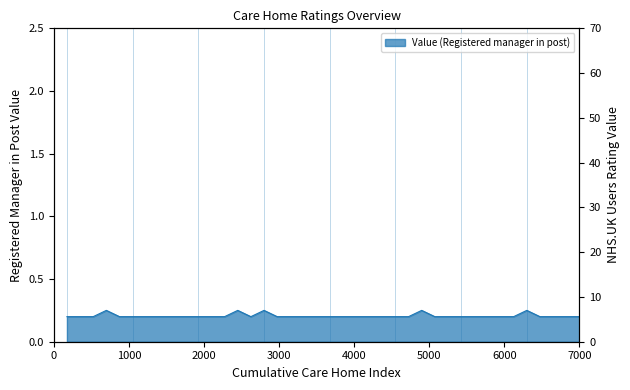

Reading right to left, transcribe all the data shown in this chart.

0.2	0.2	0.2	0.2	0.2	0.2	0.2	0.2	0.2	0.2	0.2	0.2	0.2	0.2	0.2	0.2	0.2	0.2	0.2	0.2	0.2	0.2	0.2	0.2	0.2	0.2	0.2	0.2	0.2	0.2	0.2	0.2	0.2	0.2	0.2	0.2	0.2	0.2	0.2	0.2